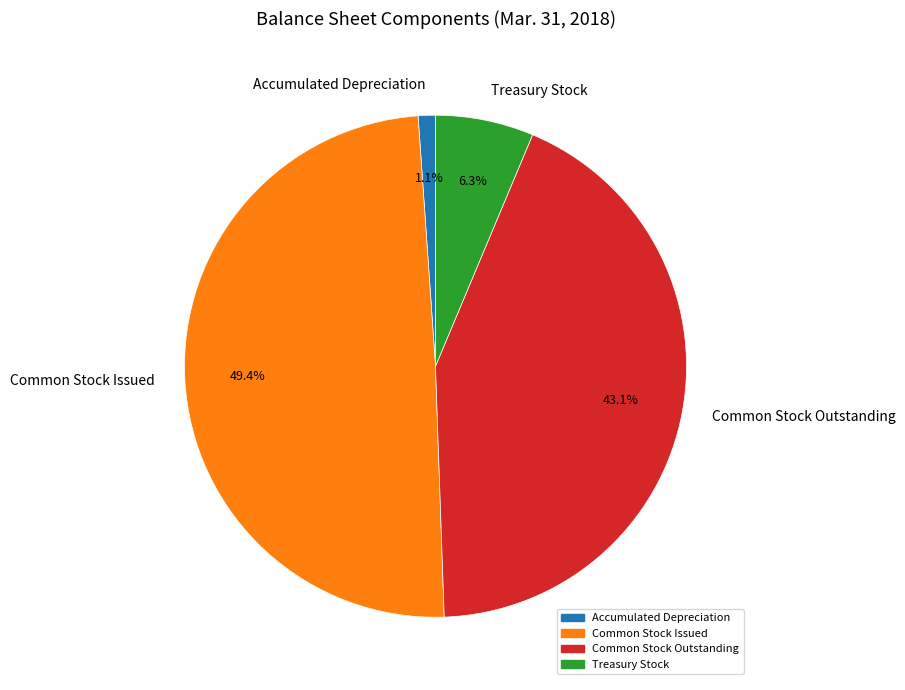

True or false: Common Stock Issued accounts for 49% of the total.

True